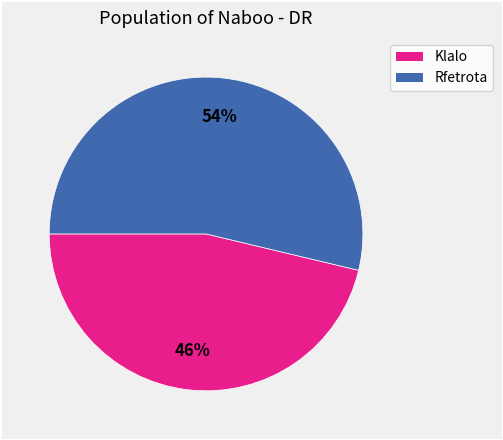

Is it true that Klalo is 61% of the pie?

False